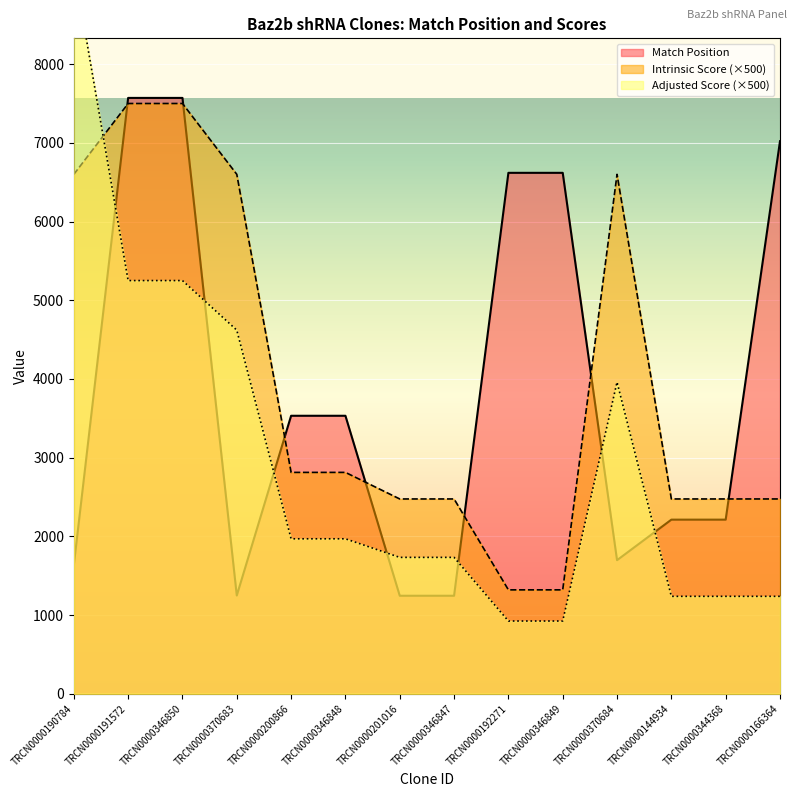

Does the chart display data point markers on the line(s)?

No